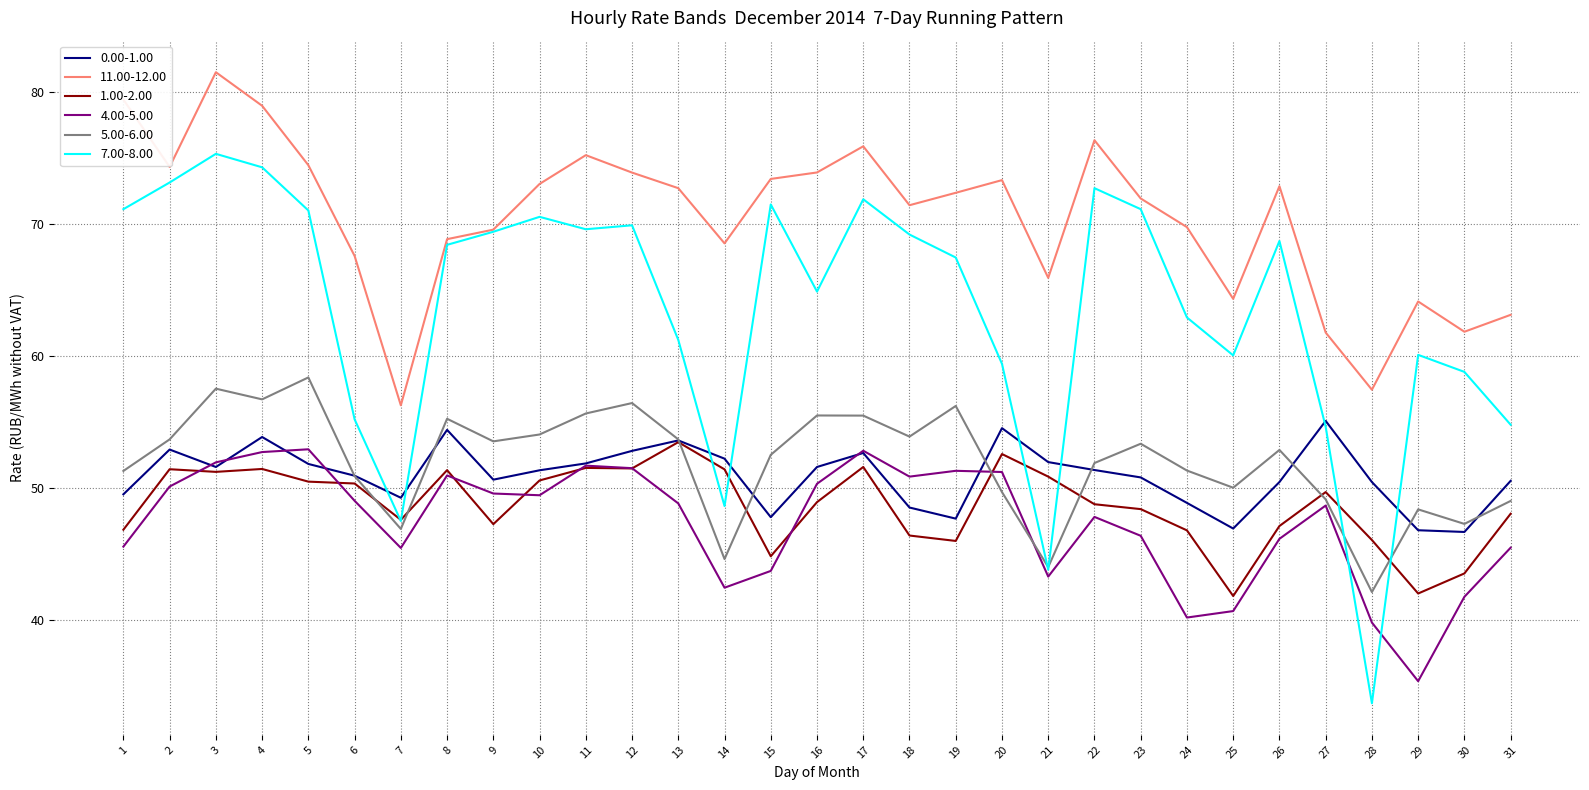

Does the chart display data point markers on the line(s)?

No